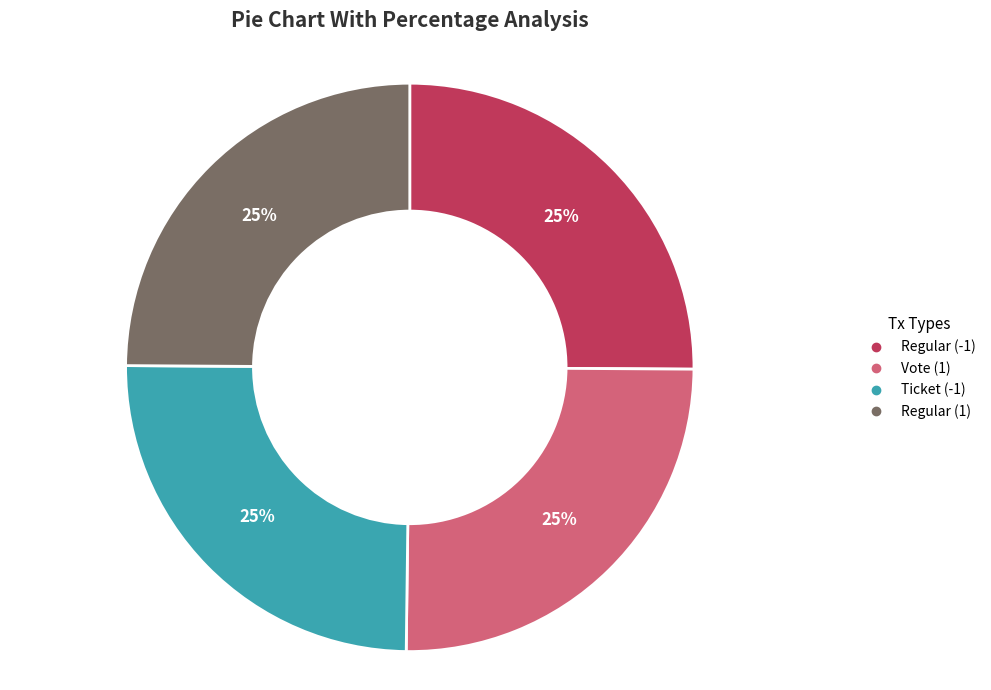

The Regular (-1) slice represents 13% of the pie. True or false?

False